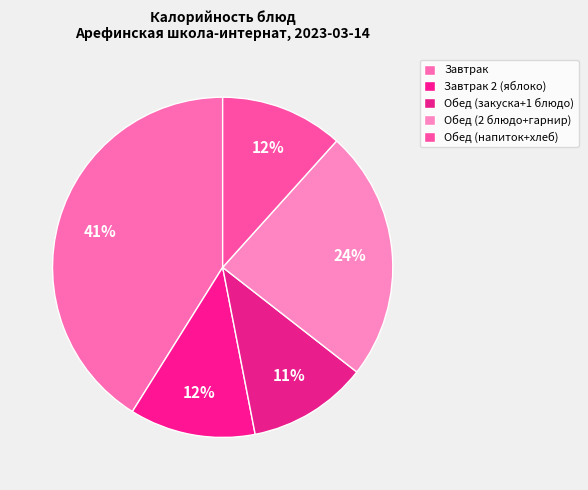

Count the number of slices in the pie.

5